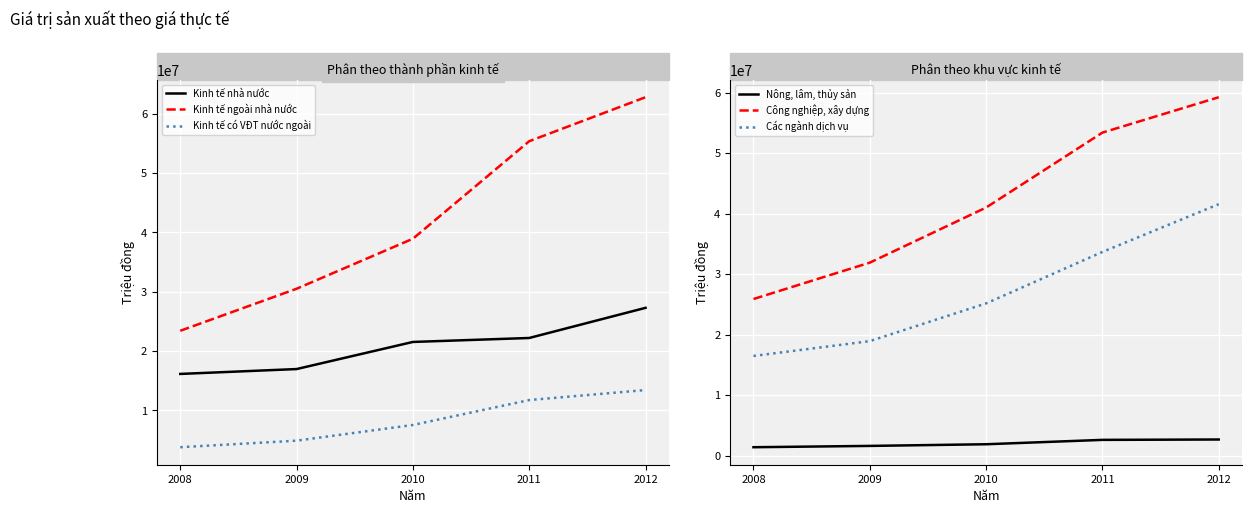

What is the difference between the maximum and minimum values in the Kinh tế nhà nước series?

11133337